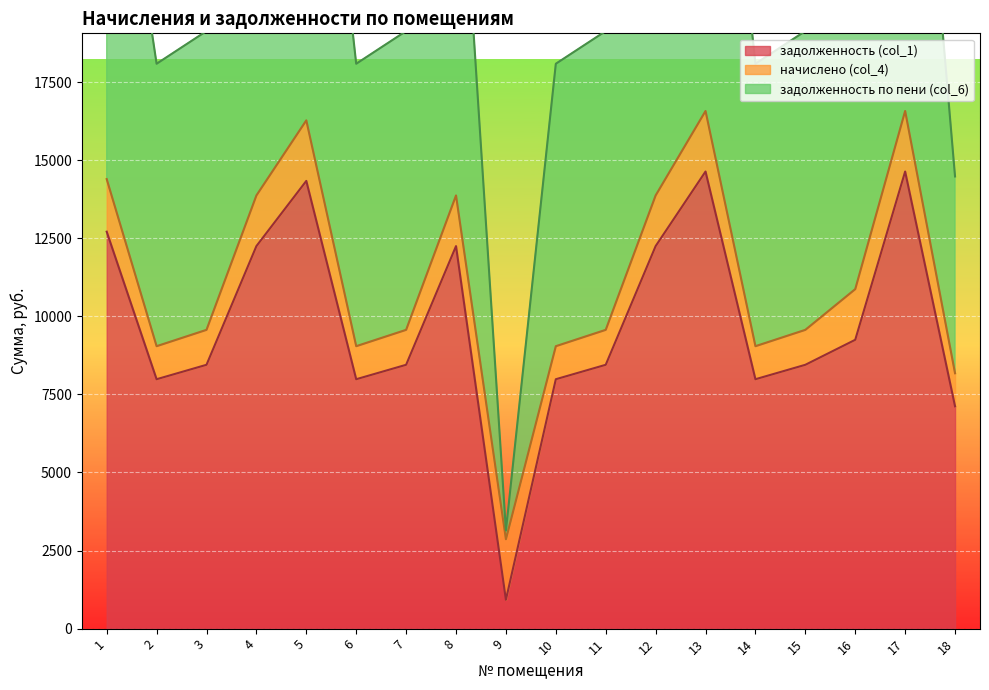

True or false: задолженность по пени (col_6) and задолженность (col_1) cross at least once.

False